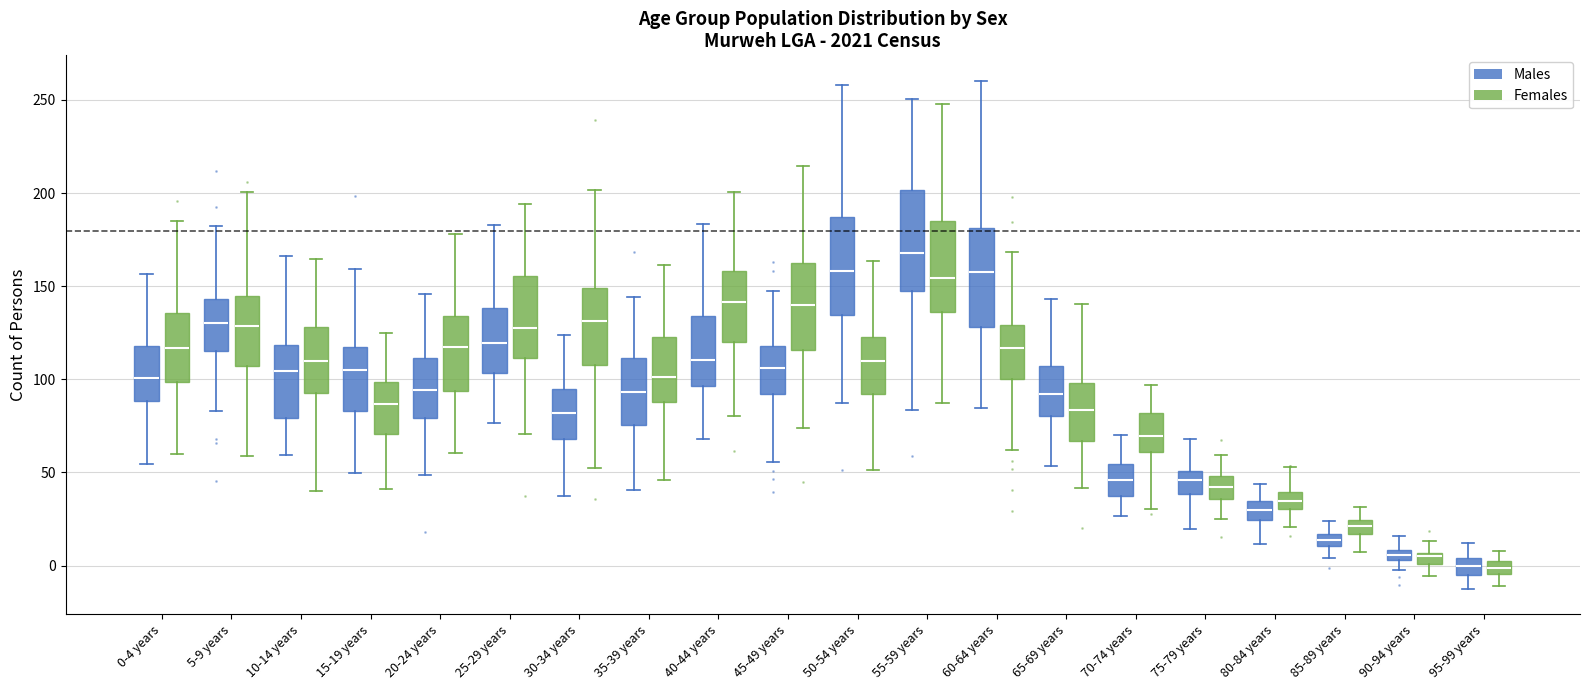

Where does the median line of the box for 0-4 years (Females) sit on the y-axis? The values are not printed on the chart, so give them approximately, as read against the axis.

115